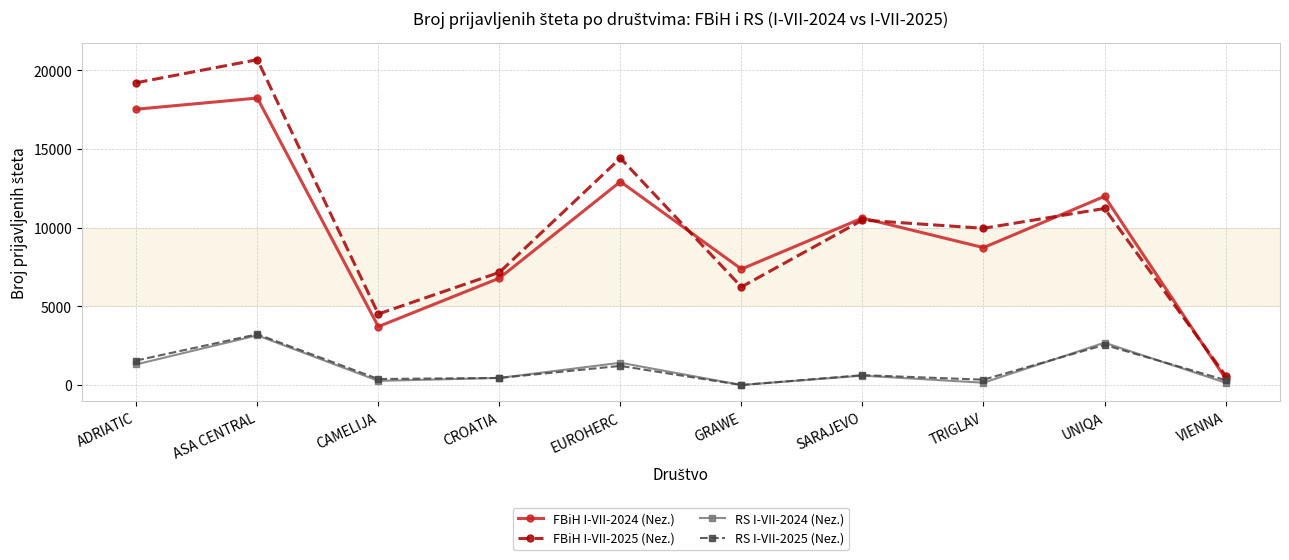

What position from the left is EUROHERC?

5